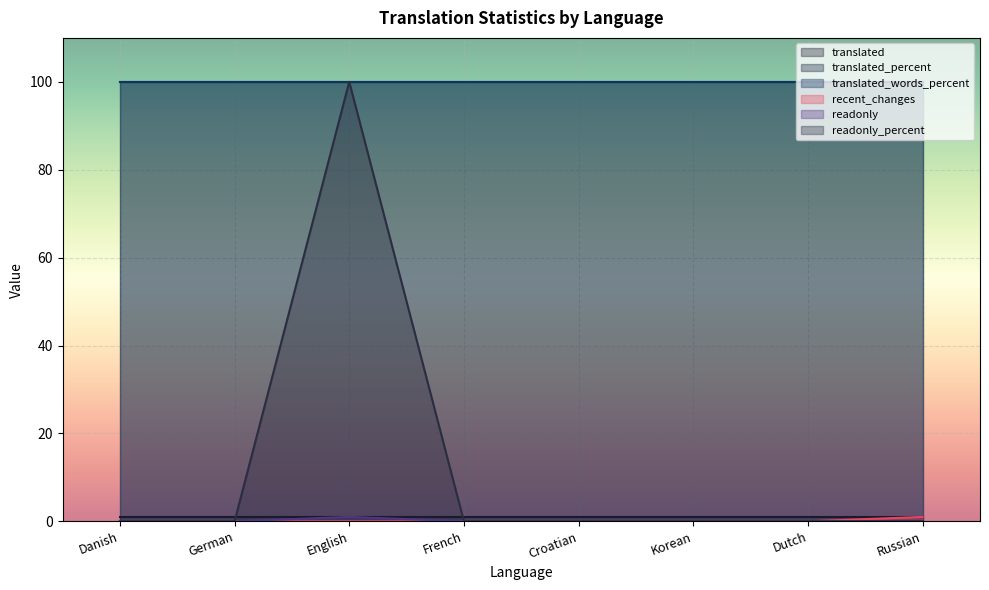

How many lines are shown in the chart?

6